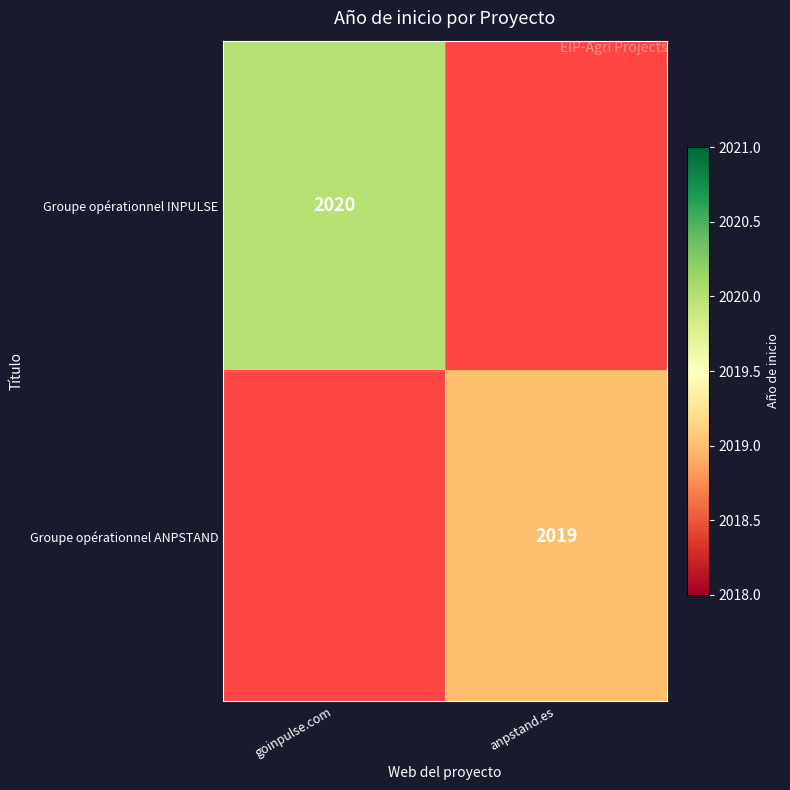

Is the value of Groupe opérationnel ANPSTAND at anpstand.es greater than the value of Groupe opérationnel INPULSE at goinpulse.com?

No